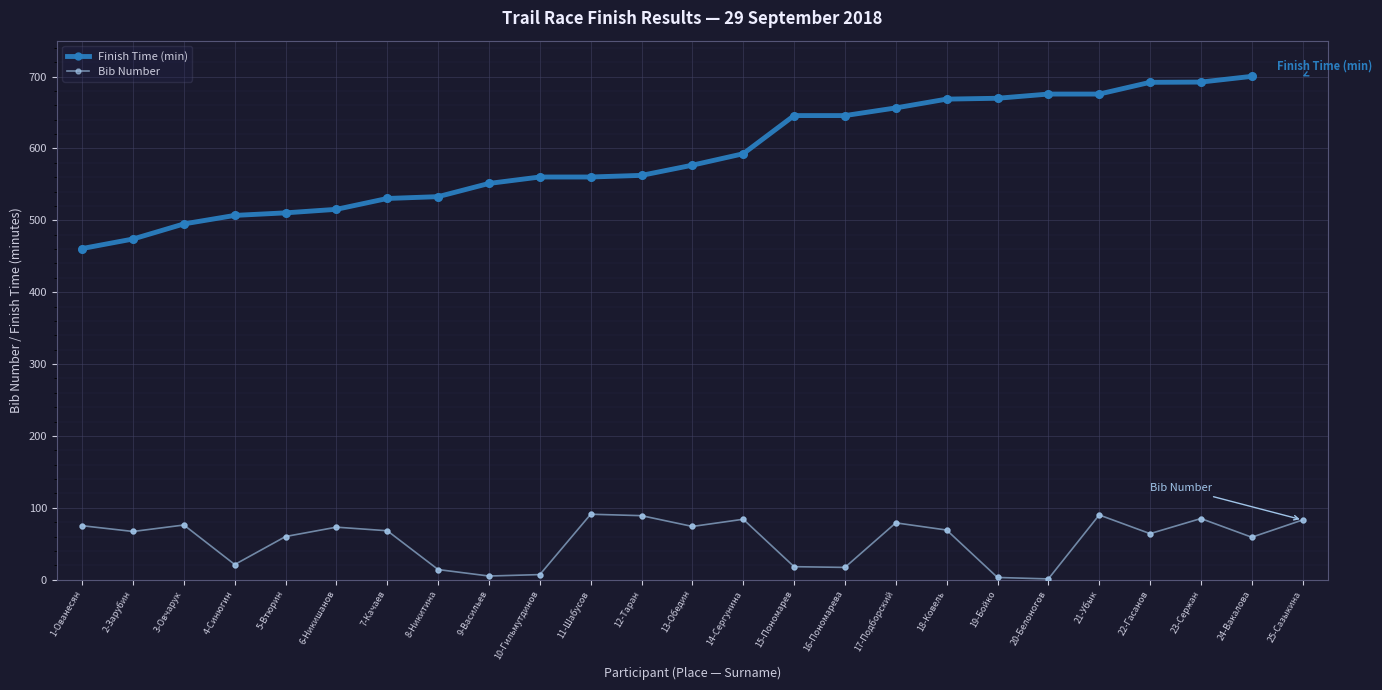

Which series has the largest Y range (max minus min)?

Finish Time (min)